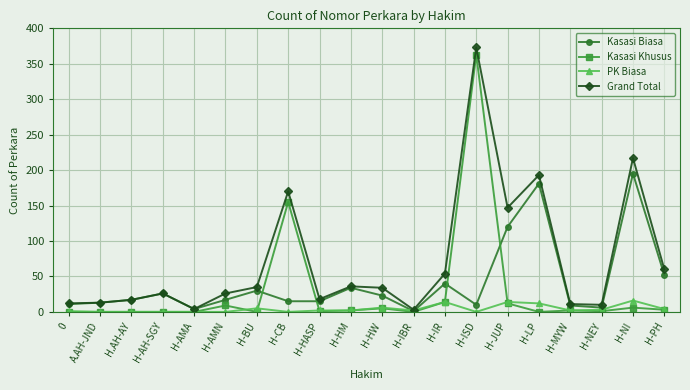

Where is Grand Total nearest to the value 188?

H-LP